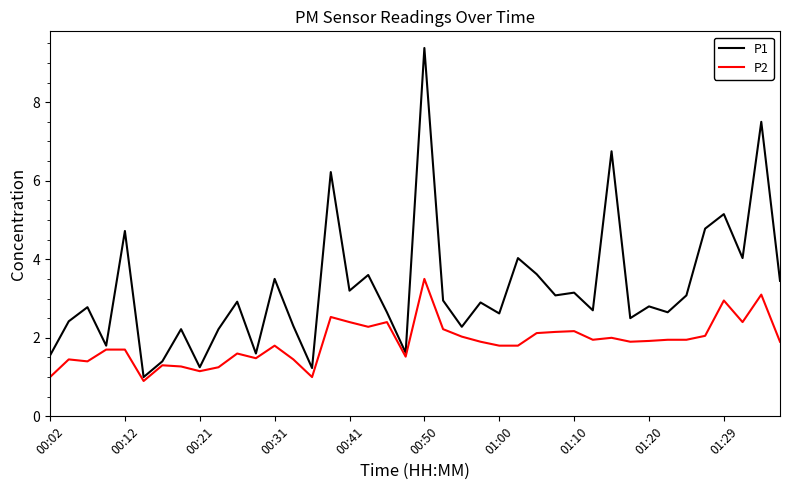

Which series has the widest spread of values?

P1